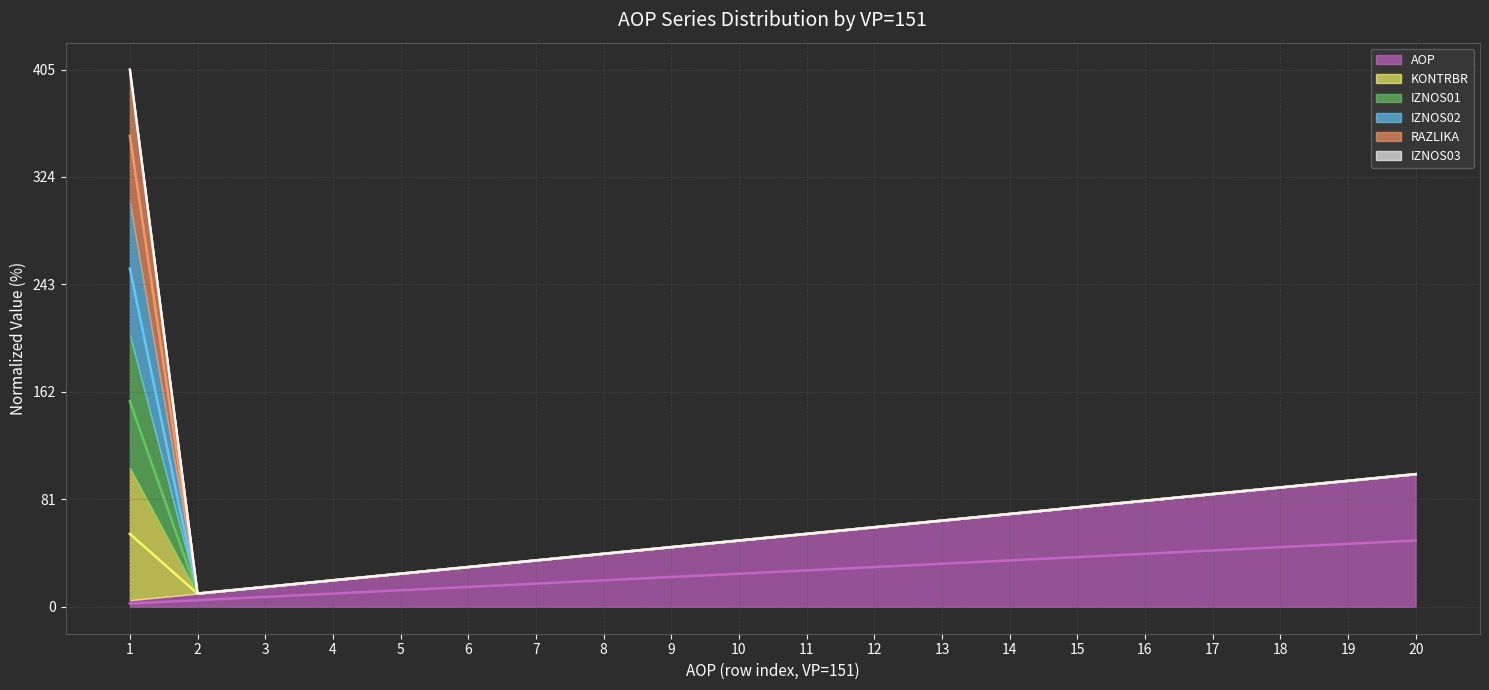

Reading left to right, extract all data points from this chart.

AOP (mid): 2.5	5.0	7.5	10.0	12.5	15.0	17.5	20.0	22.5	25.0	27.5	30.0	32.5	35.0	37.5	40.0	42.5	45.0	47.5	50.0
KONTRBR (mid): 55.0	10.0	15.0	20.0	25.0	30.0	35.0	40.0	45.0	50.0	55.0	60.0	65.0	70.0	75.0	80.0	85.0	90.0	95.0	100.0
IZNOS01 (mid): 155.0	10.0	15.0	20.0	25.0	30.0	35.0	40.0	45.0	50.0	55.0	60.0	65.0	70.0	75.0	80.0	85.0	90.0	95.0	100.0
IZNOS02 (mid): 255.0	10.0	15.0	20.0	25.0	30.0	35.0	40.0	45.0	50.0	55.0	60.0	65.0	70.0	75.0	80.0	85.0	90.0	95.0	100.0
RAZLIKA (mid): 355.0	10.0	15.0	20.0	25.0	30.0	35.0	40.0	45.0	50.0	55.0	60.0	65.0	70.0	75.0	80.0	85.0	90.0	95.0	100.0
IZNOS03 (mid): 405.0	10.0	15.0	20.0	25.0	30.0	35.0	40.0	45.0	50.0	55.0	60.0	65.0	70.0	75.0	80.0	85.0	90.0	95.0	100.0